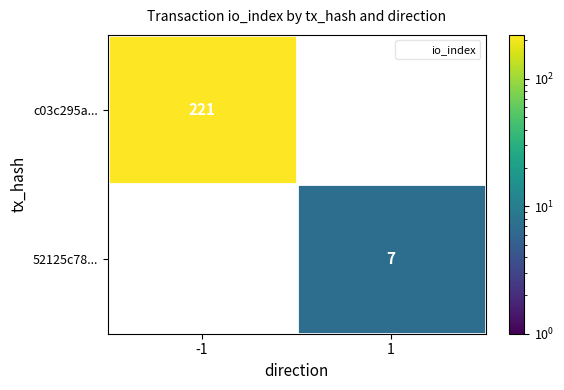

How many positive values does the c03c295a... series have?

1